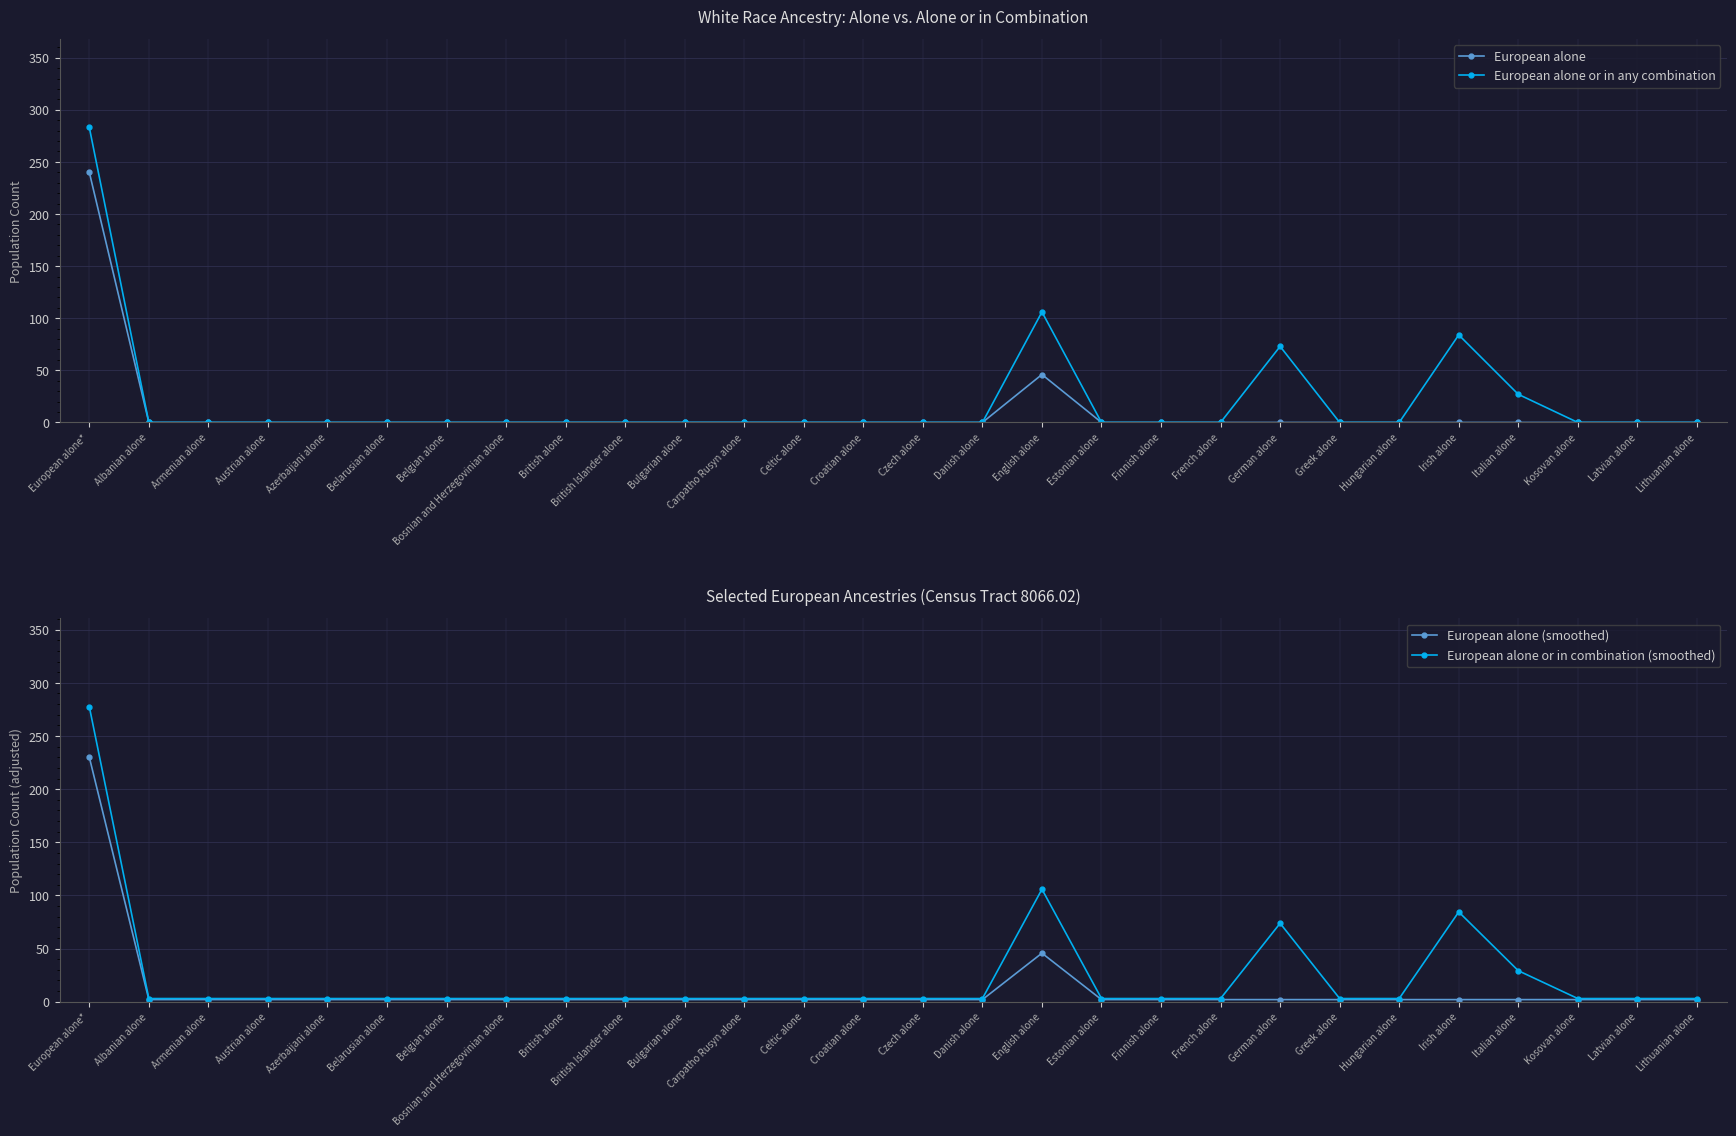

At which category does the chart reach its peak across all series?

European alone*